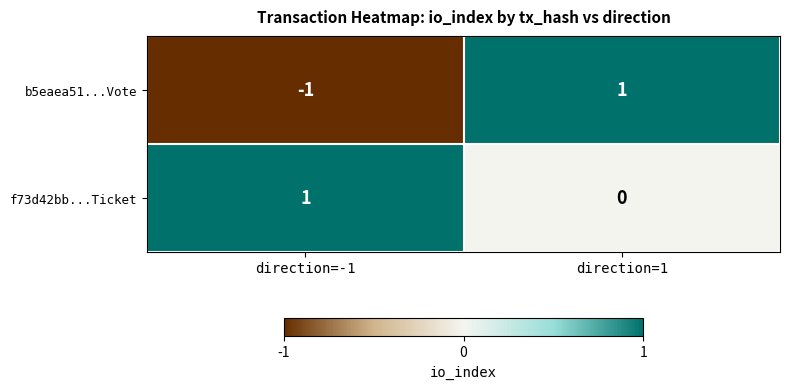

Which series changed the most between direction=-1 and direction=1?

b5eaea51...Vote